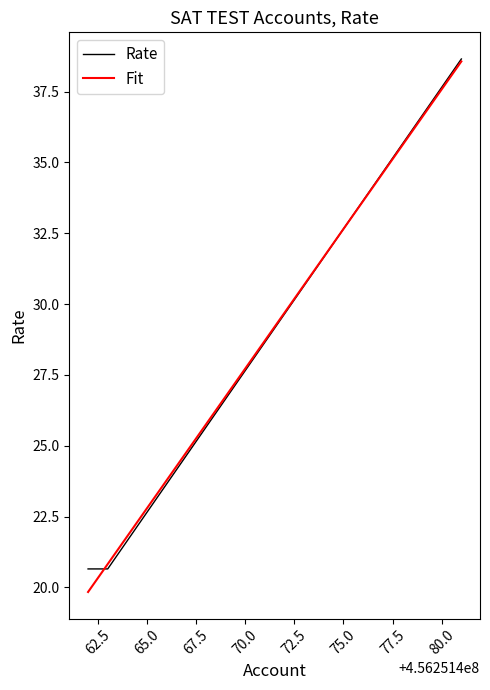

How many lines are shown in the chart?

2